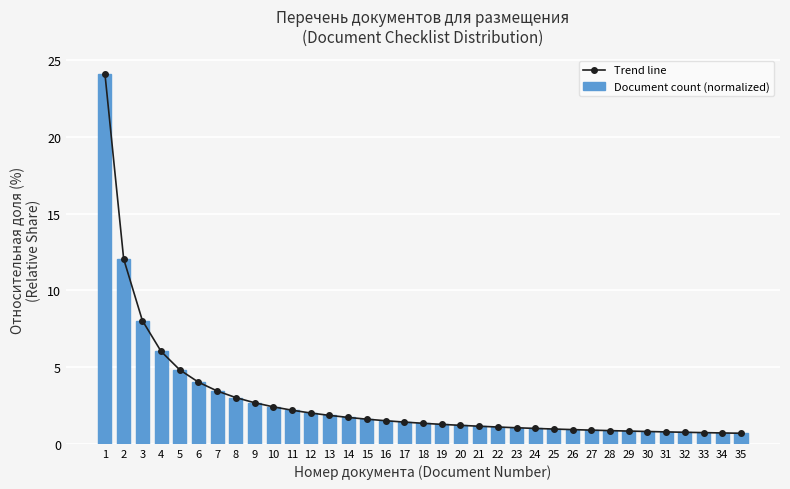

What is the value of the Document count (normalized) bar at the 4th from the left?

6.0